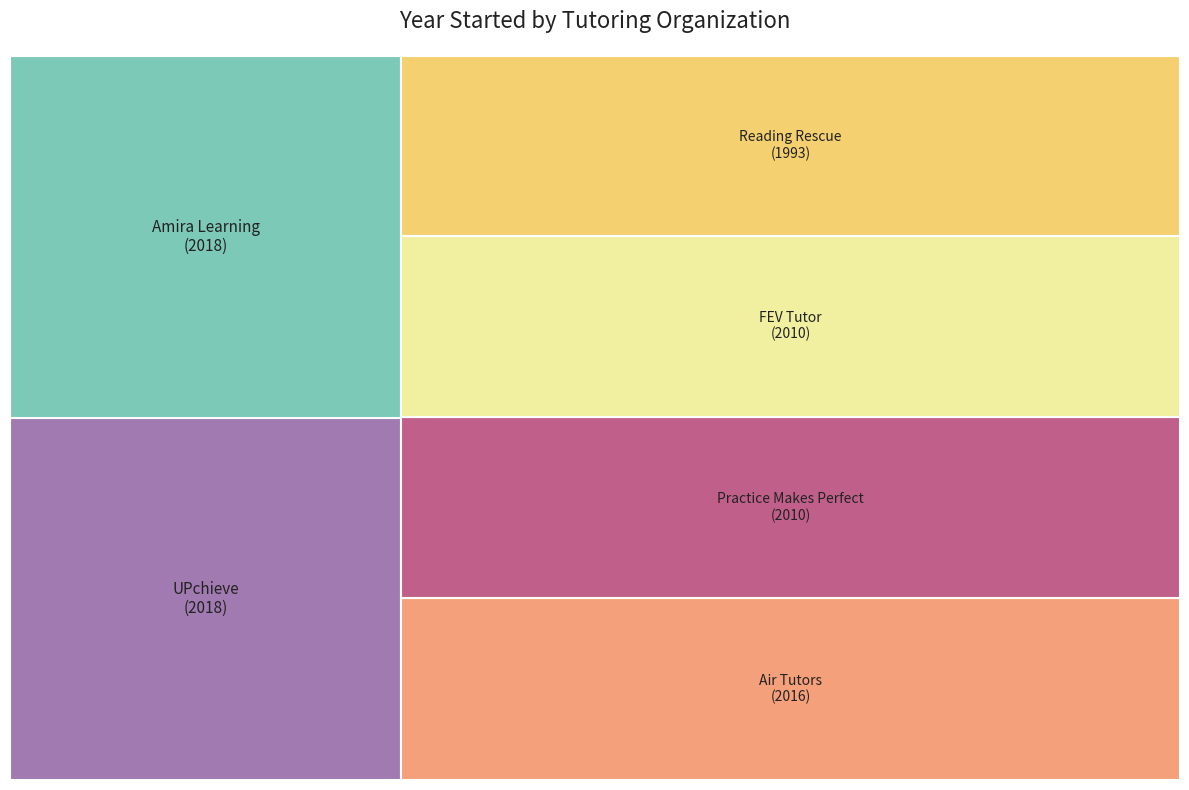

To the nearest percent, what portion does Practice Makes Perfect represent?

17%